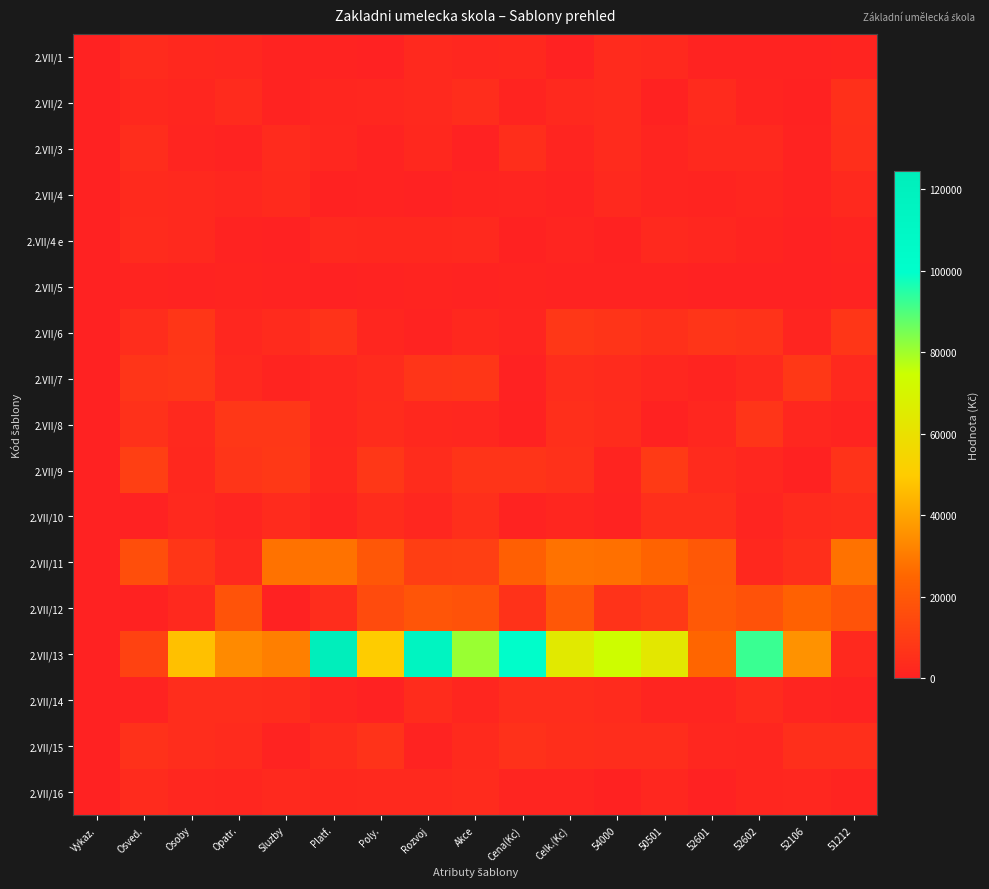

Which category has the highest value across all series?

Platf.